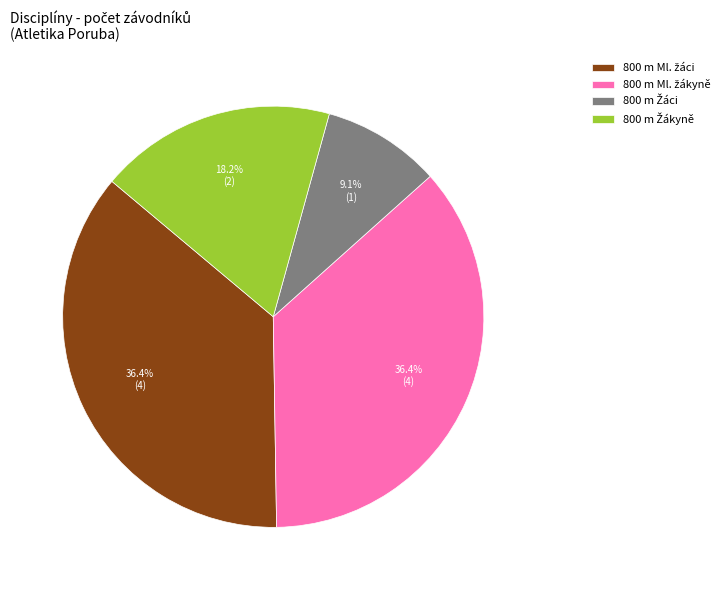

Is there a majority slice in this chart?

No